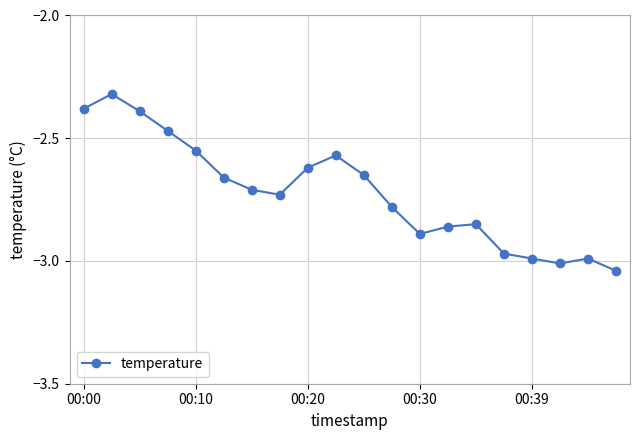

What is the difference between the maximum and second lowest values?

0.7